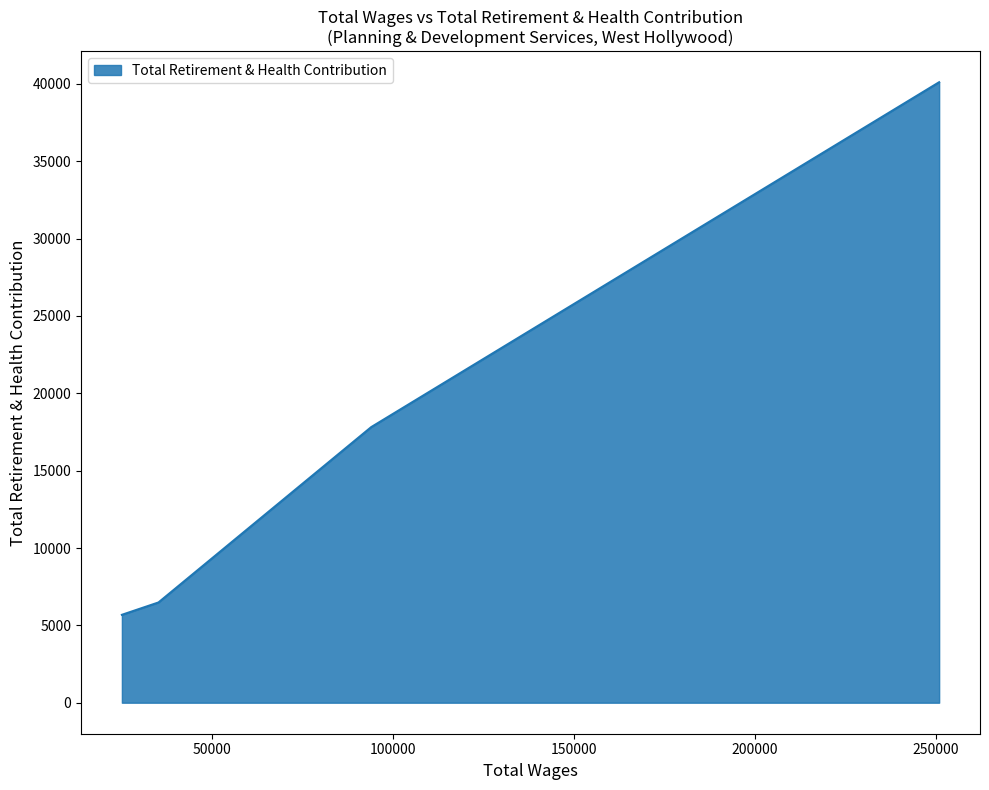

How many data points does each series have?

4